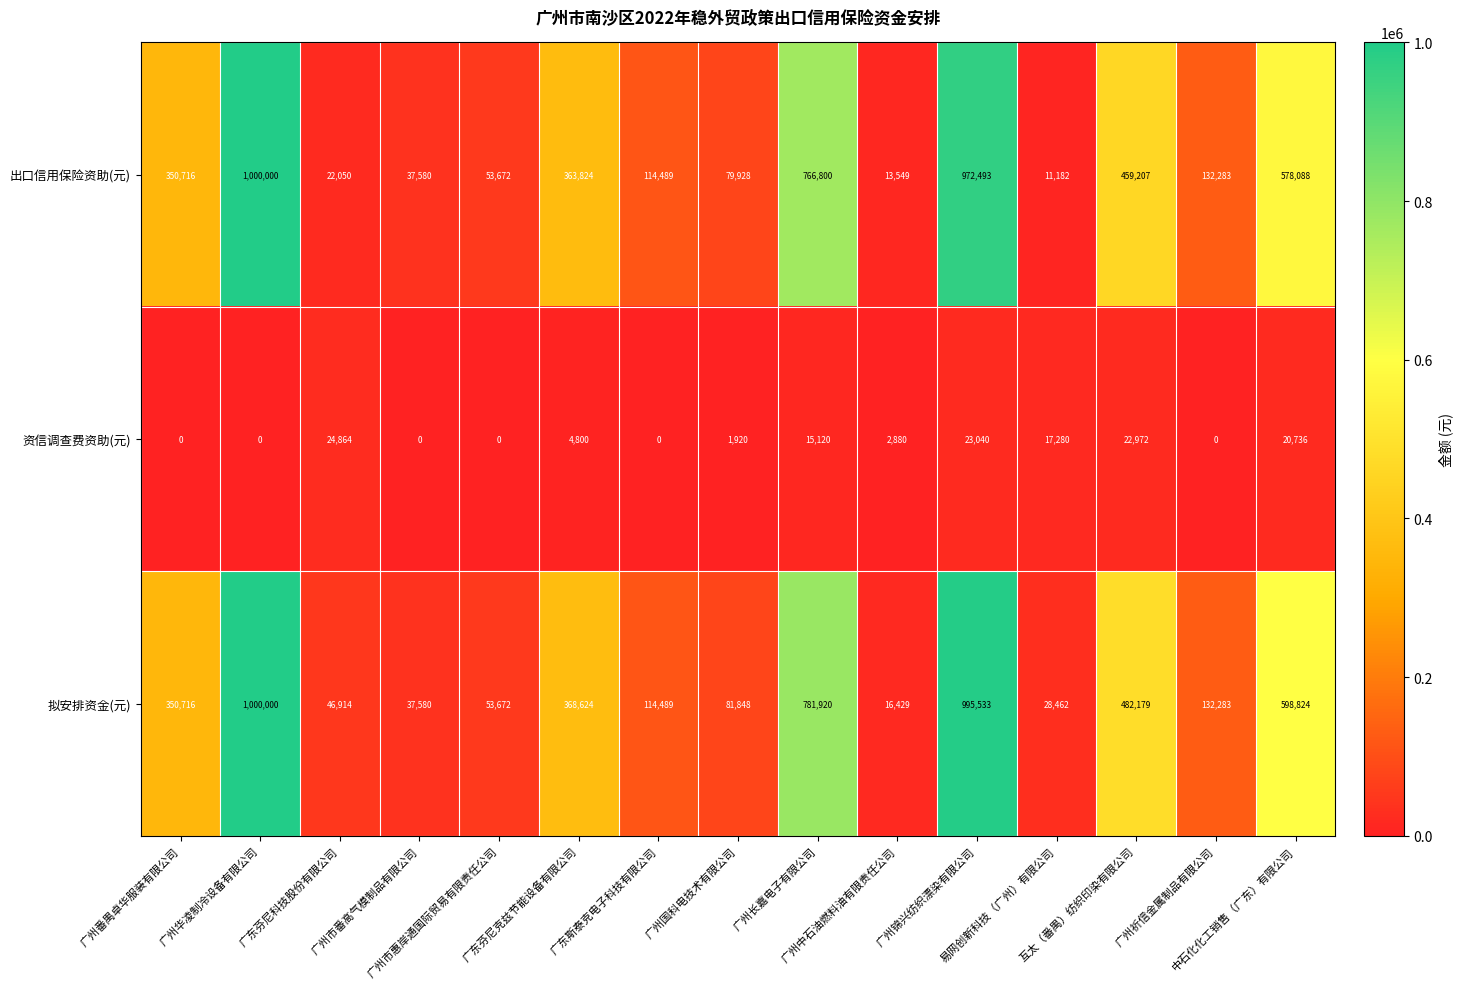

How many categories are shown in the chart?

15